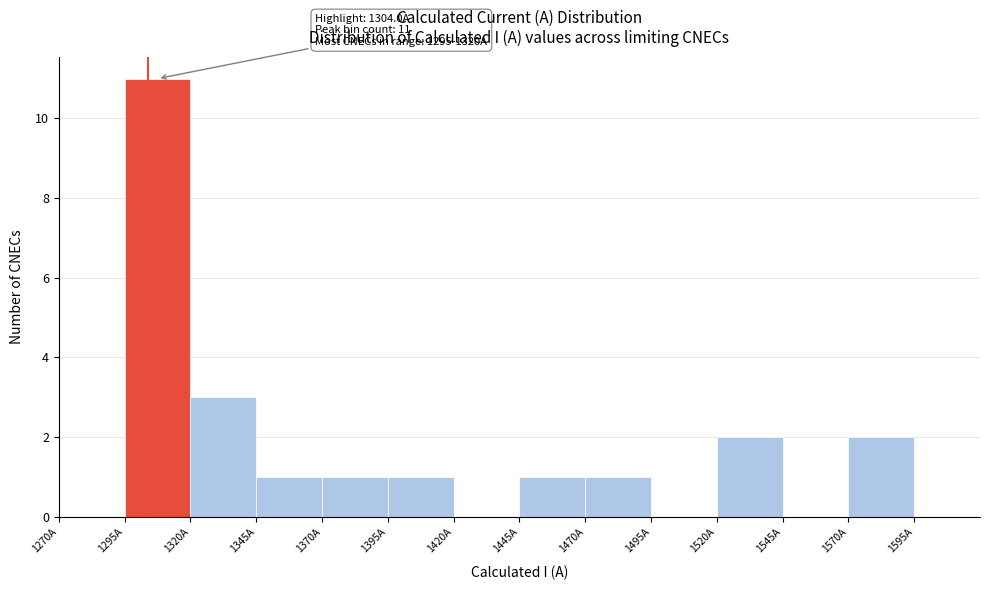

Which range on the x-axis has the tallest bar?

1295 to 1320